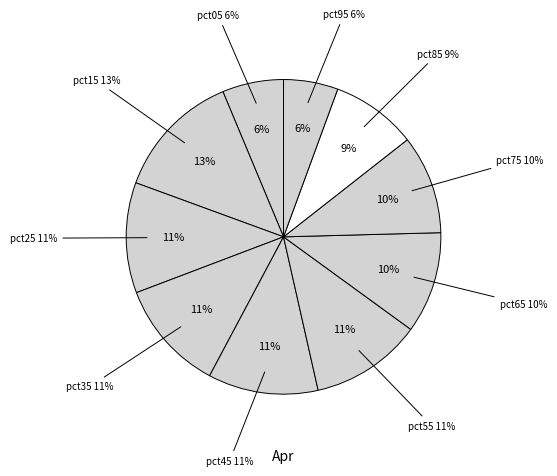

How many slices are in this pie chart?

10